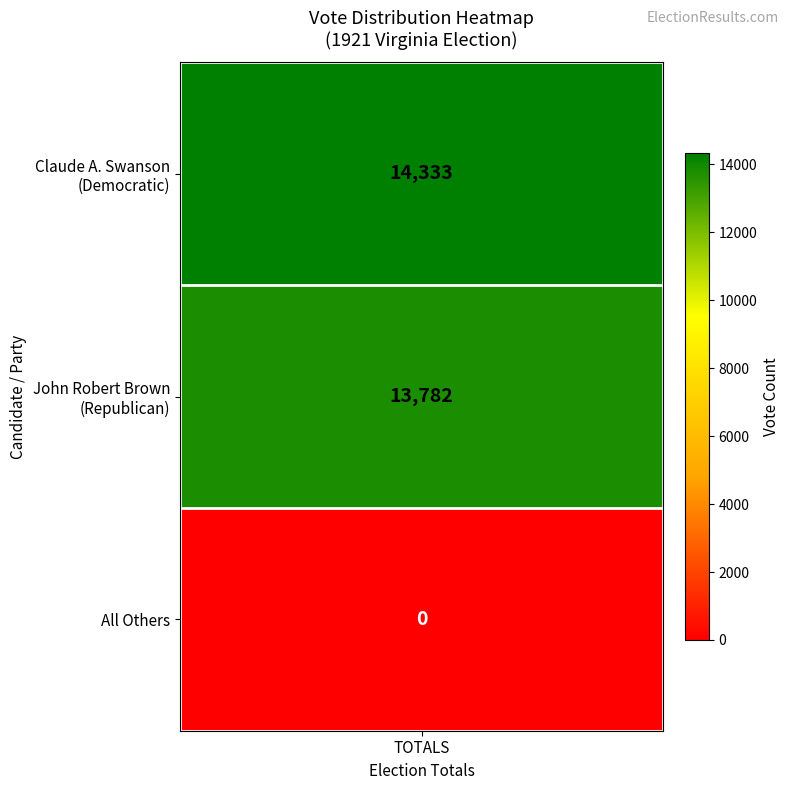

Which category has the highest value across all series?

Claude A. Swanson (Democratic)